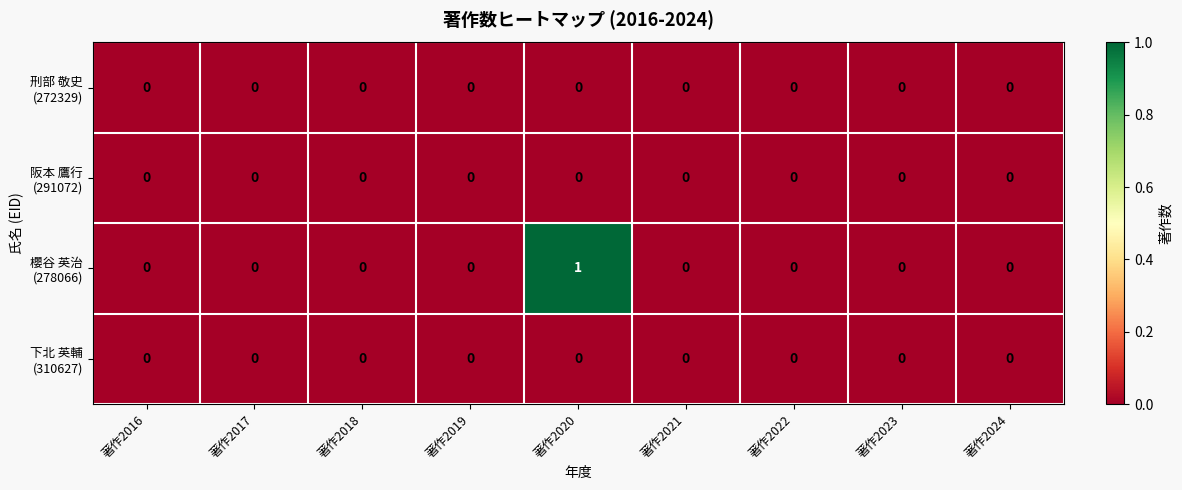

At which category is the sum across all series the highest?

著作2020